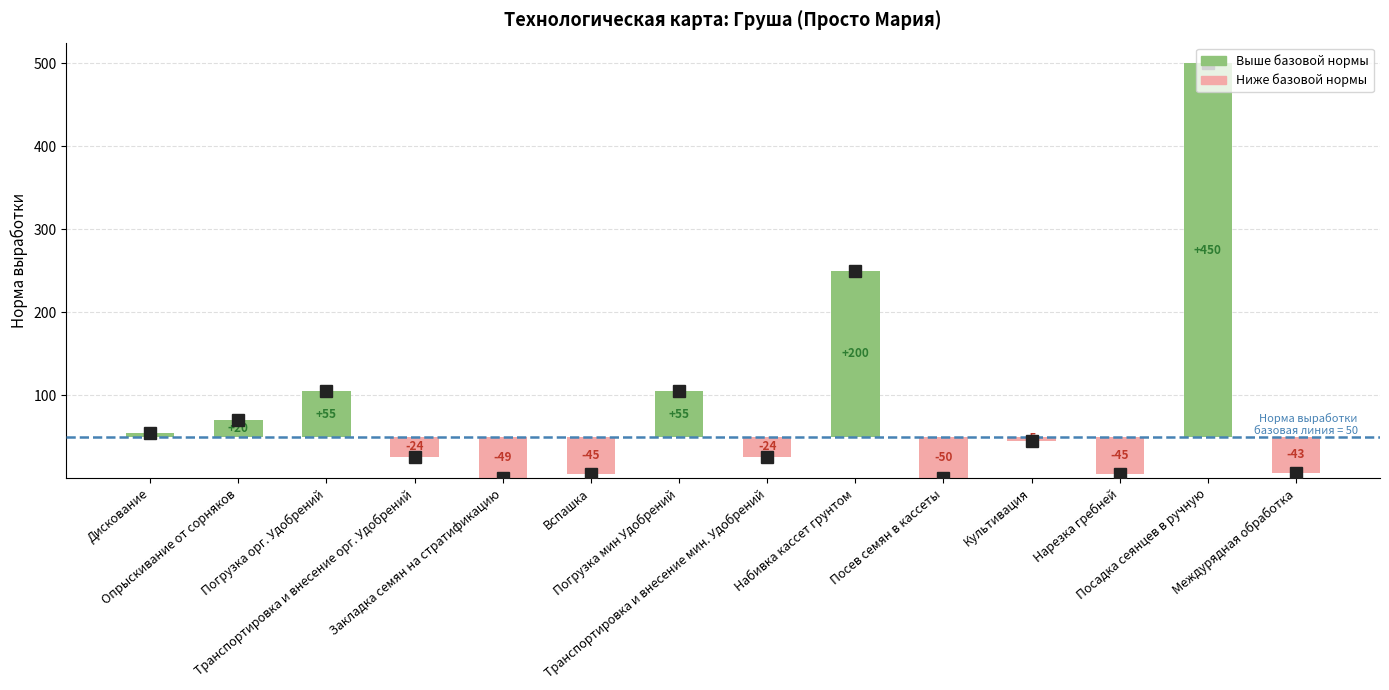

What is the label of the 6th bar from the right?

Набивка кассет грунтом